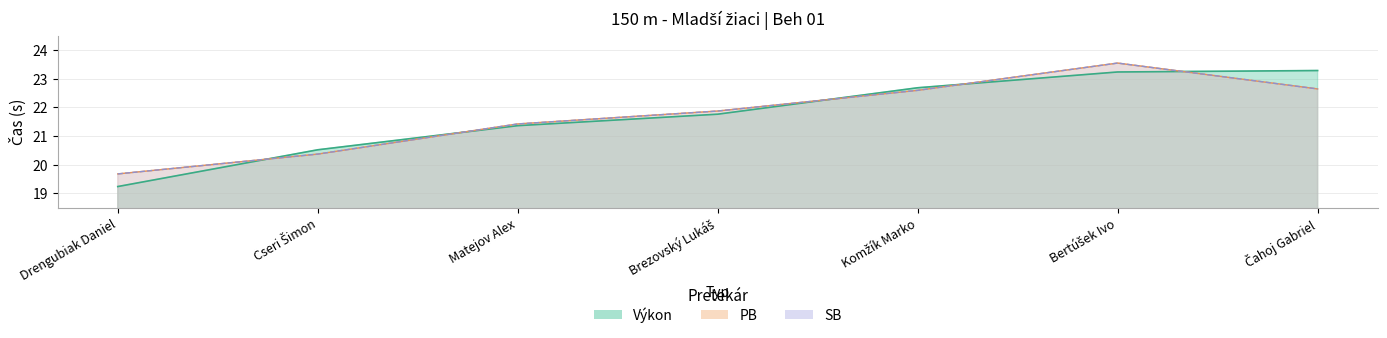

Reading left to right, extract all data points from this chart.

Výkon: Drengubiak Daniel=19.2	Cseri Šimon=20.5	Matejov Alex=21.4	Brezovský Lukáš=21.8	Komžík Marko=22.7	Bertúšek Ivo=23.2	Čahoj Gabriel=23.3
PB: Drengubiak Daniel=19.7	Cseri Šimon=20.4	Matejov Alex=21.4	Brezovský Lukáš=21.9	Komžík Marko=22.6	Bertúšek Ivo=23.5	Čahoj Gabriel=22.6
SB: Drengubiak Daniel=19.7	Cseri Šimon=20.4	Matejov Alex=21.4	Brezovský Lukáš=21.9	Komžík Marko=22.6	Bertúšek Ivo=23.5	Čahoj Gabriel=22.6